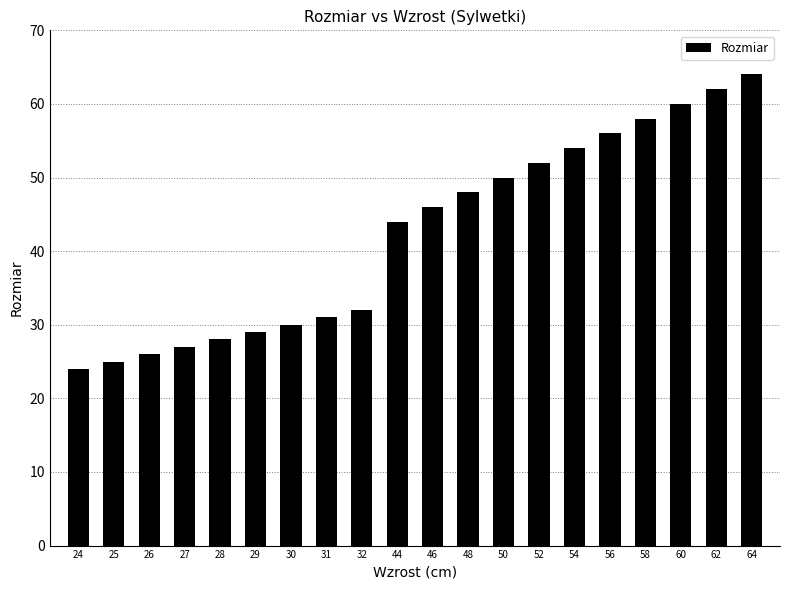

List the labels in order of value, largest first.

64, 62, 60, 58, 56, 54, 52, 50, 48, 46, 44, 32, 31, 30, 29, 28, 27, 26, 25, 24